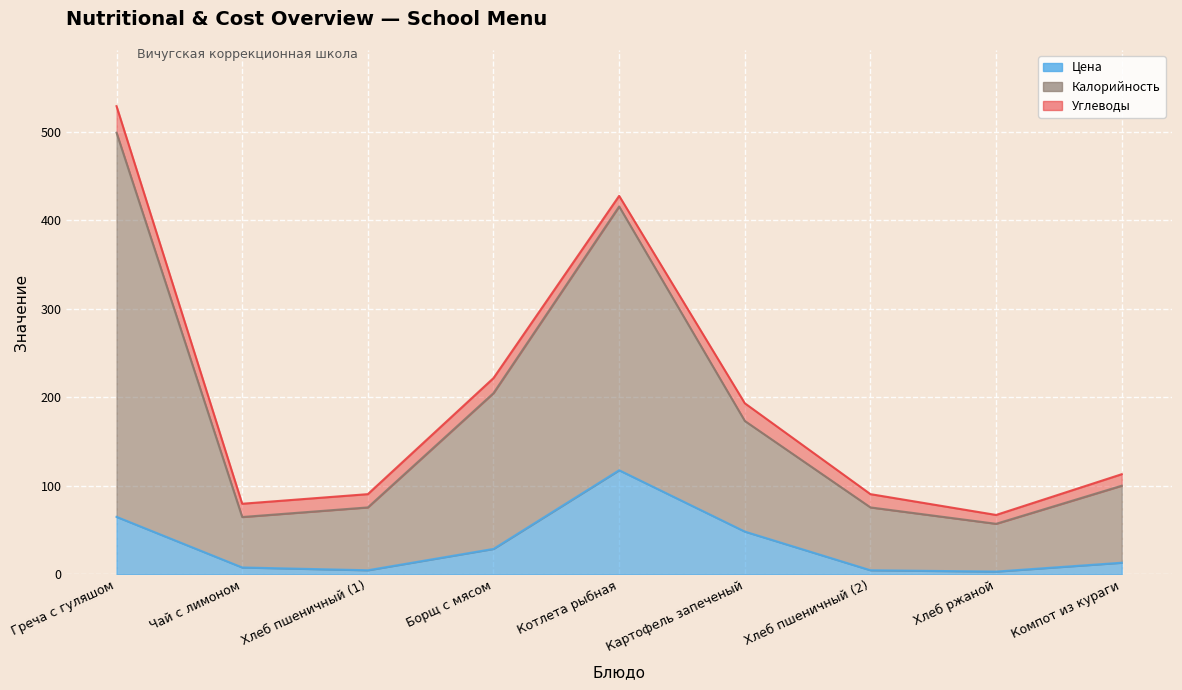

True or false: Калорийность and Цена intersect in this chart.

False